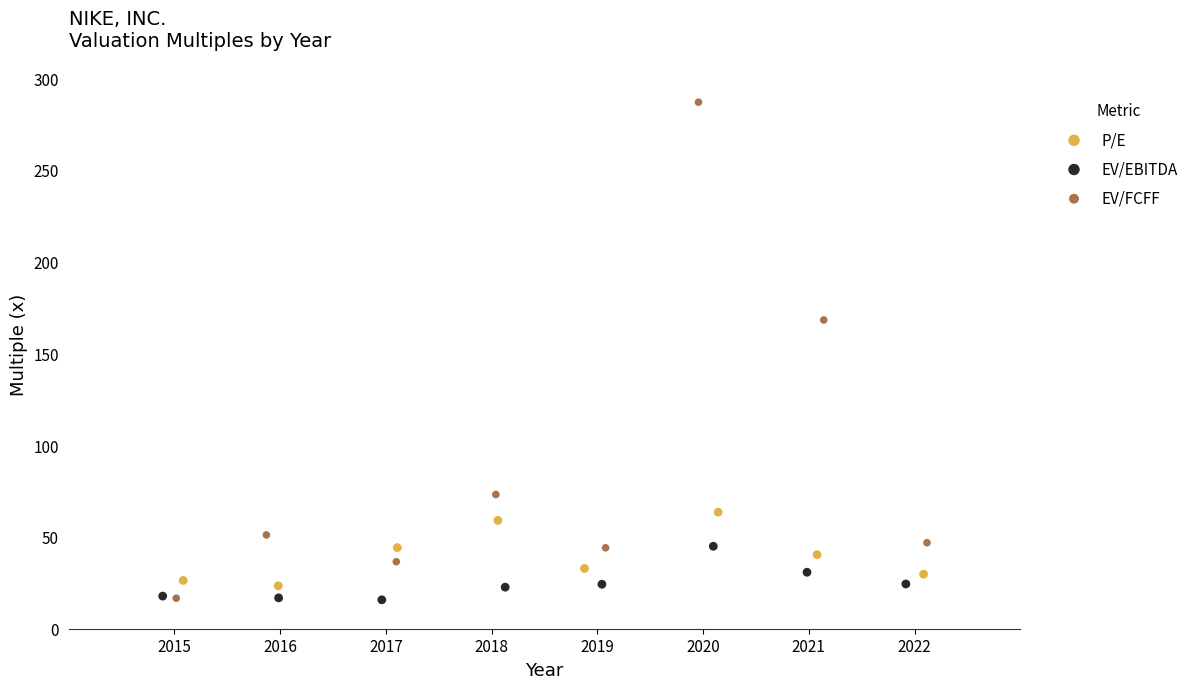

Which series has the widest spread of Y values?

EV/FCFF